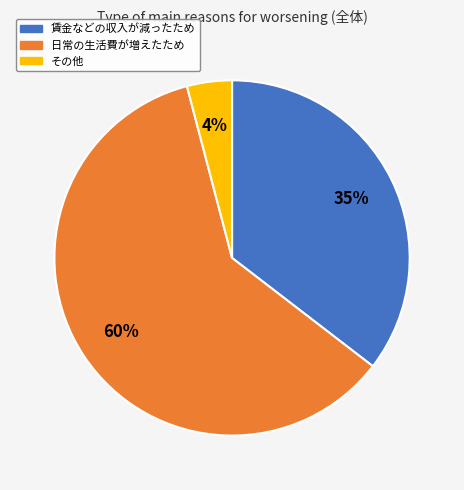

Between 賃金などの収入が減ったため and その他, which is larger?

賃金などの収入が減ったため